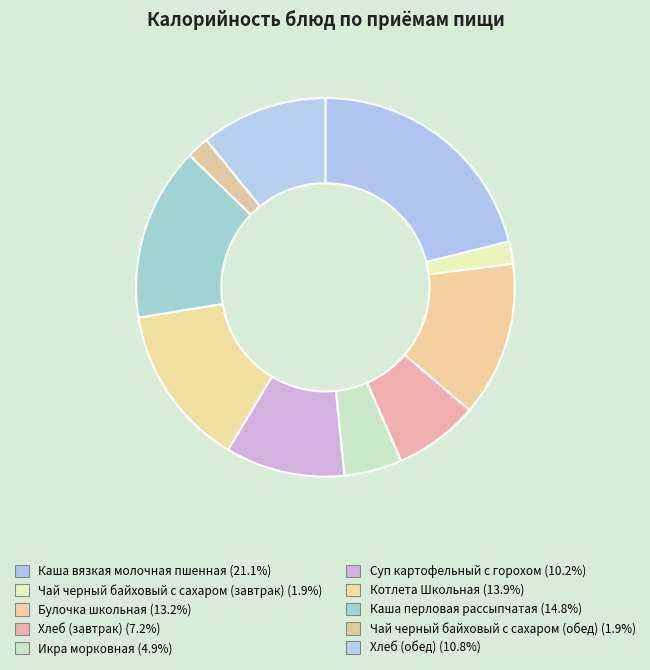

Is Суп картофельный с горохом the majority of the pie?

No